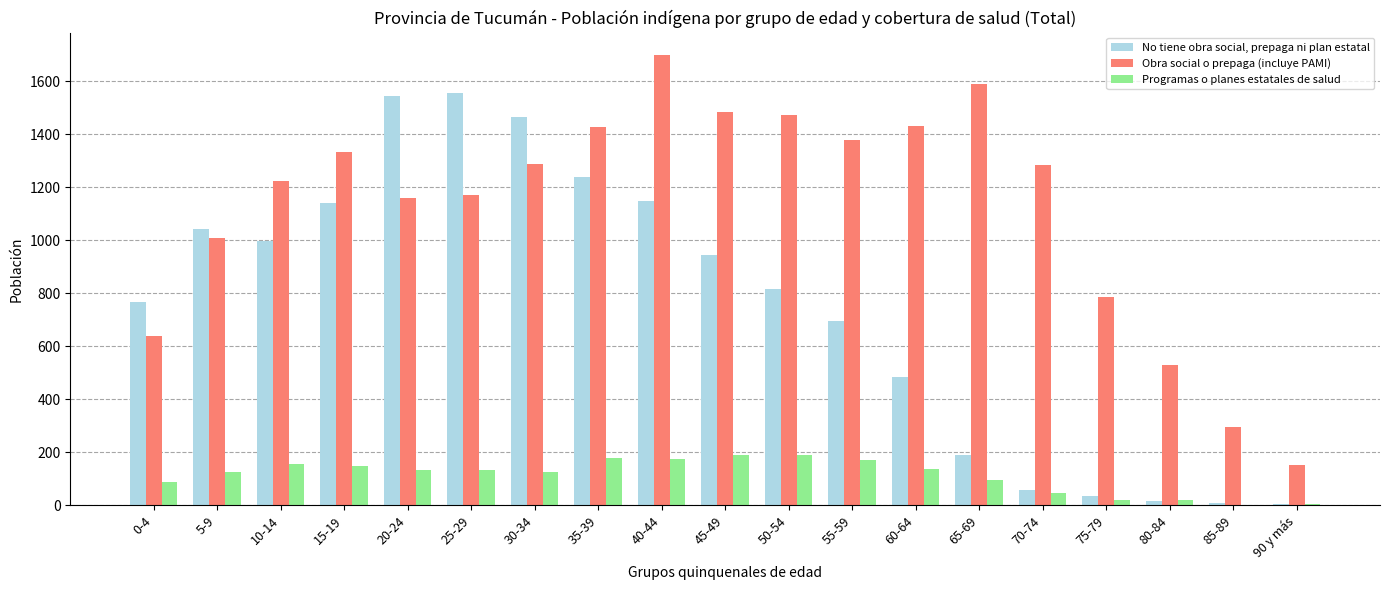

The value of Programas o planes estatales de salud at 20-24 is 237. True or false?

False